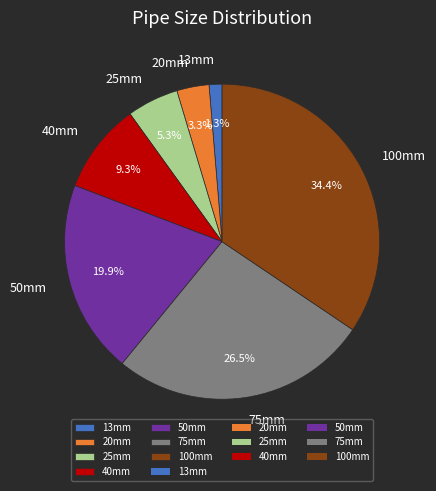

To the nearest percent, what is the average slice percentage?

14%